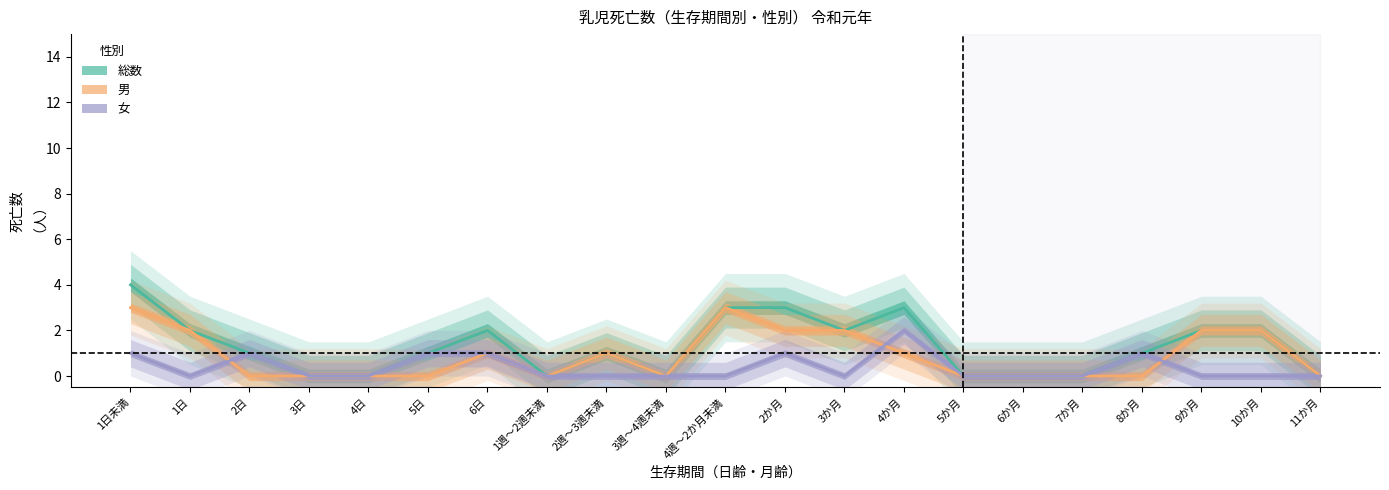

List the series in order of their peak value, lowest first.

女, 男, 総数